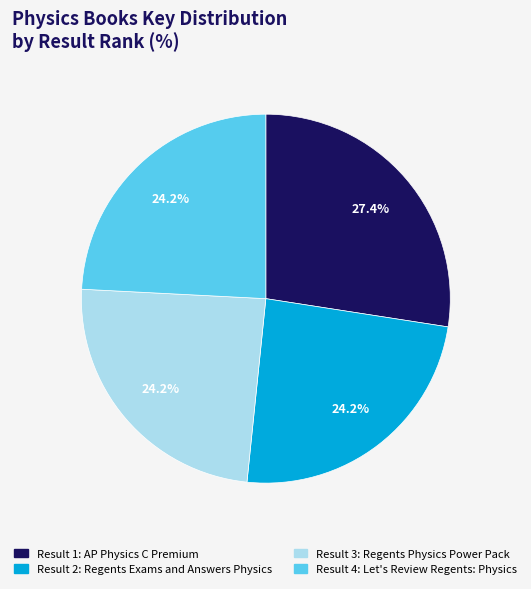

Does any single category account for the majority?

No